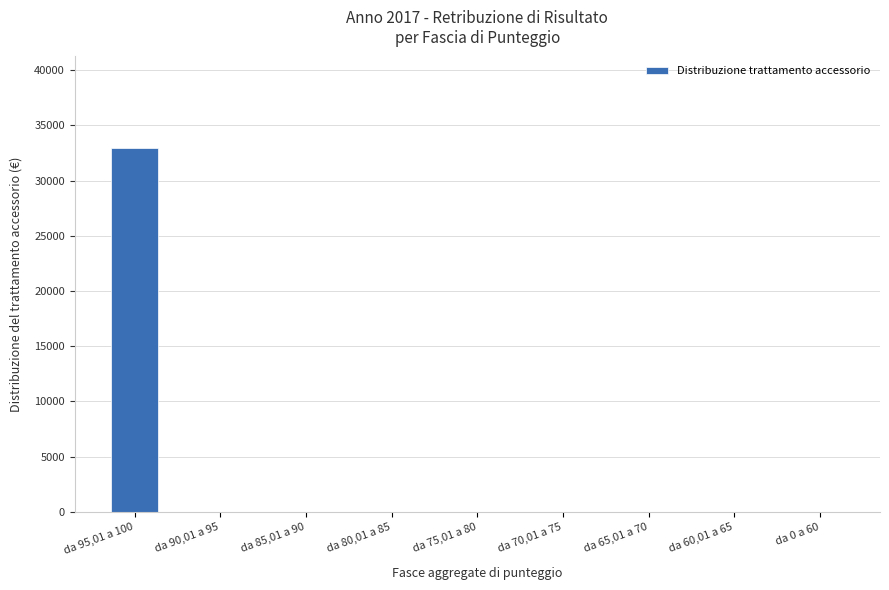

At which category does the chart reach its peak across all series?

da 95,01 a 100